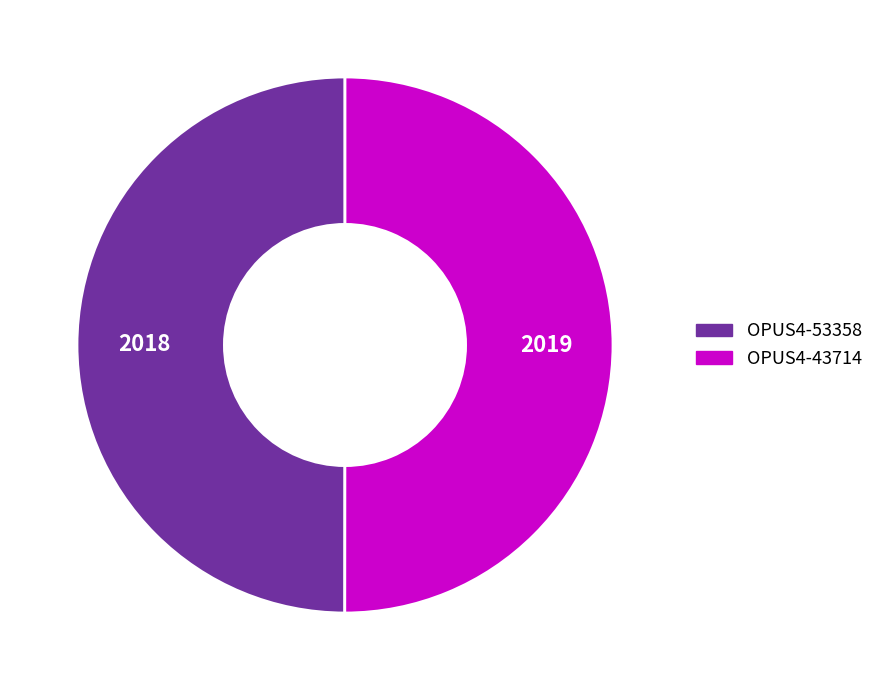

Count the number of slices in the pie.

2